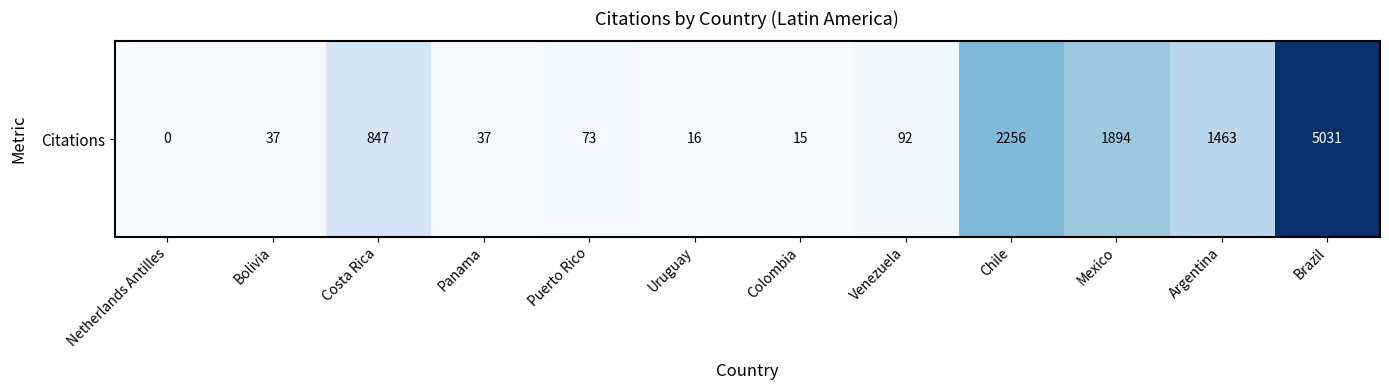

List the labels in order of value, smallest first.

Netherlands Antilles, Colombia, Uruguay, Bolivia, Panama, Puerto Rico, Venezuela, Costa Rica, Argentina, Mexico, Chile, Brazil